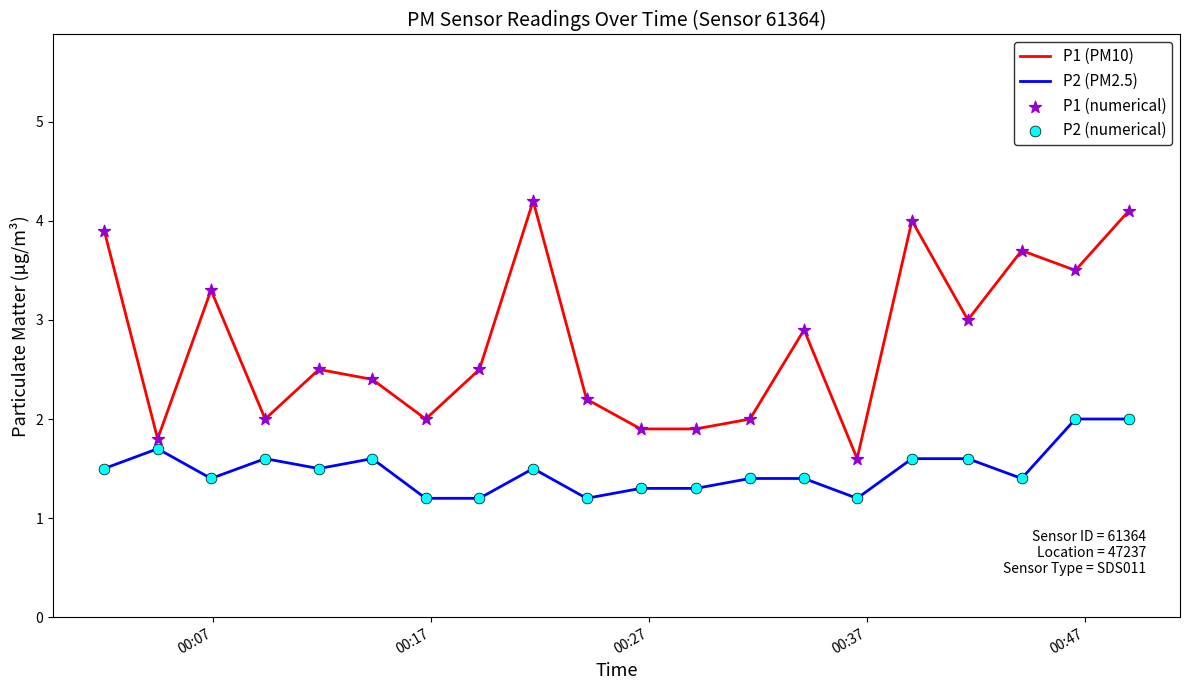

Which series has the largest total across all categories?

P1 (PM10)